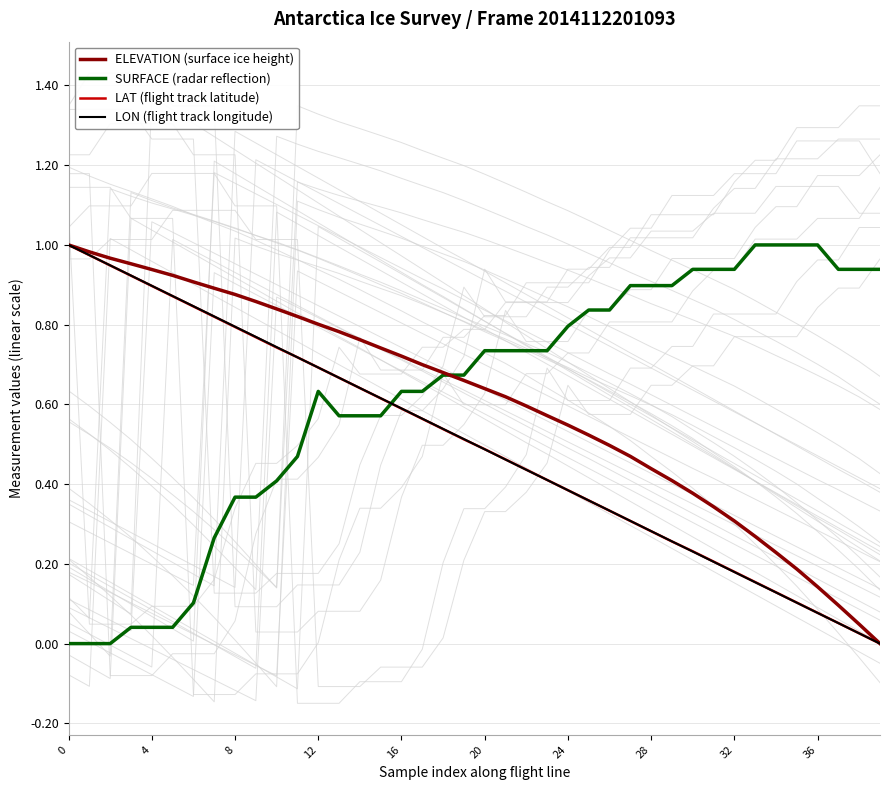

Is it true that SURFACE (radar reflection) equals 0.9 at 38?

True